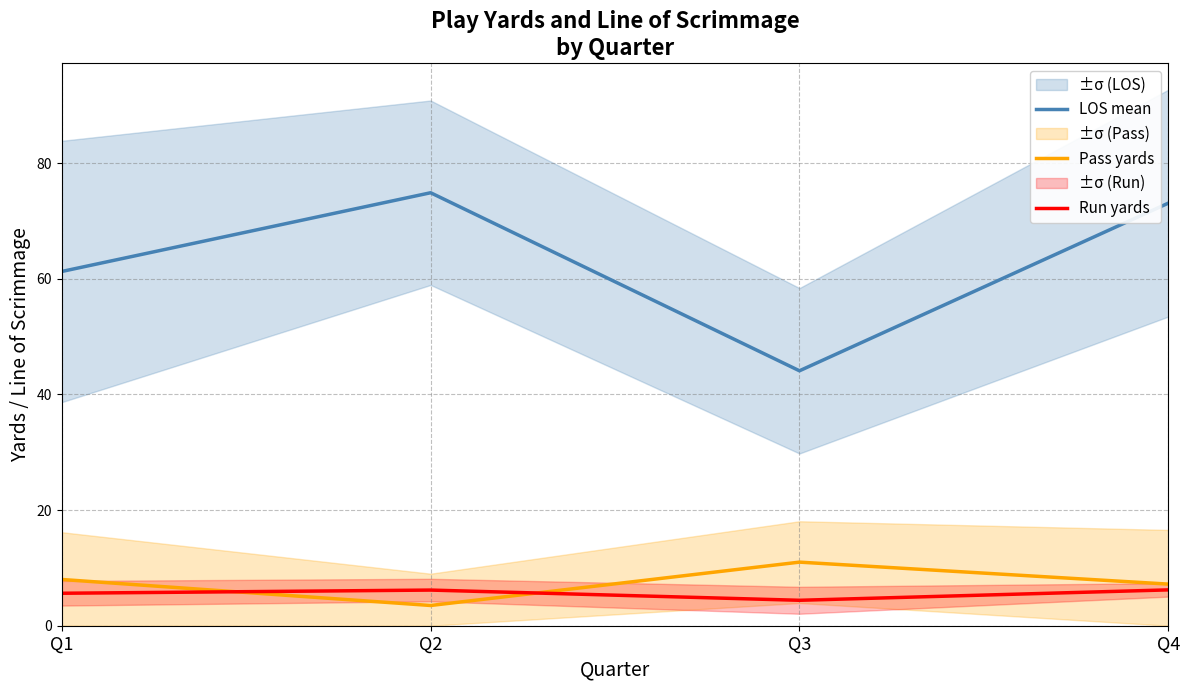

Reading left to right, list all the values displayed in this chart.

LOS mean: 61.3	74.9	44.1	73.1
Pass yards: 8.0	3.5	11.0	7.2
Run yards: 5.6	6.2	4.4	6.2